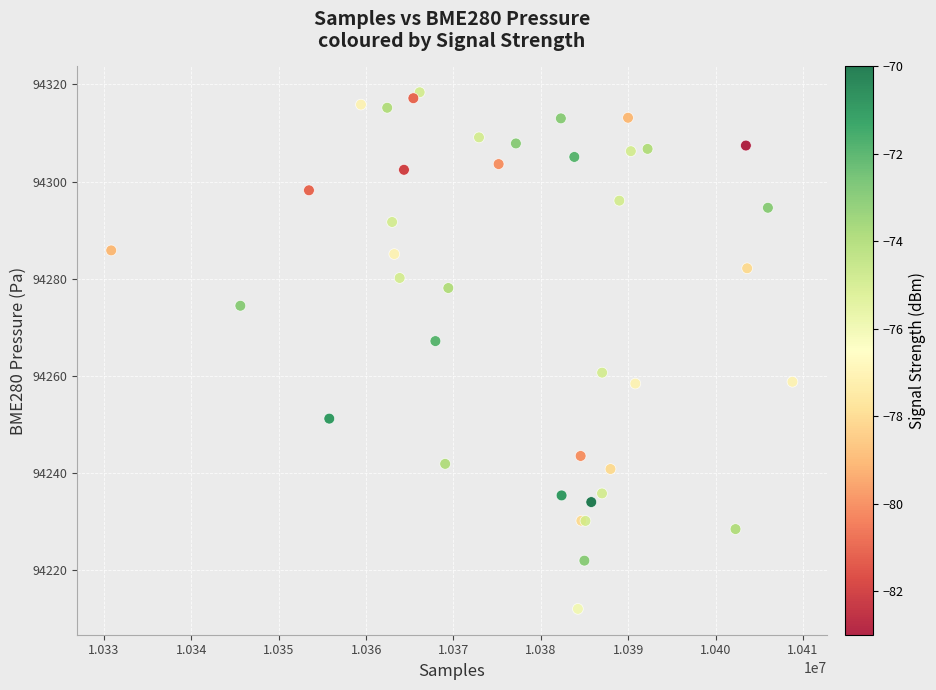

What Y value in the scatter plot is closest to 94265?

94267.1